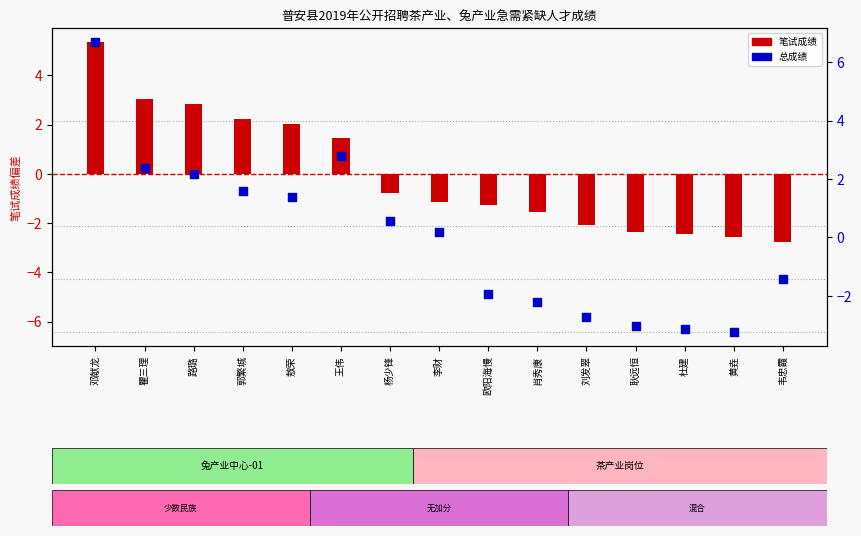

What are all the series names shown in the legend?

笔试成绩, 总成绩